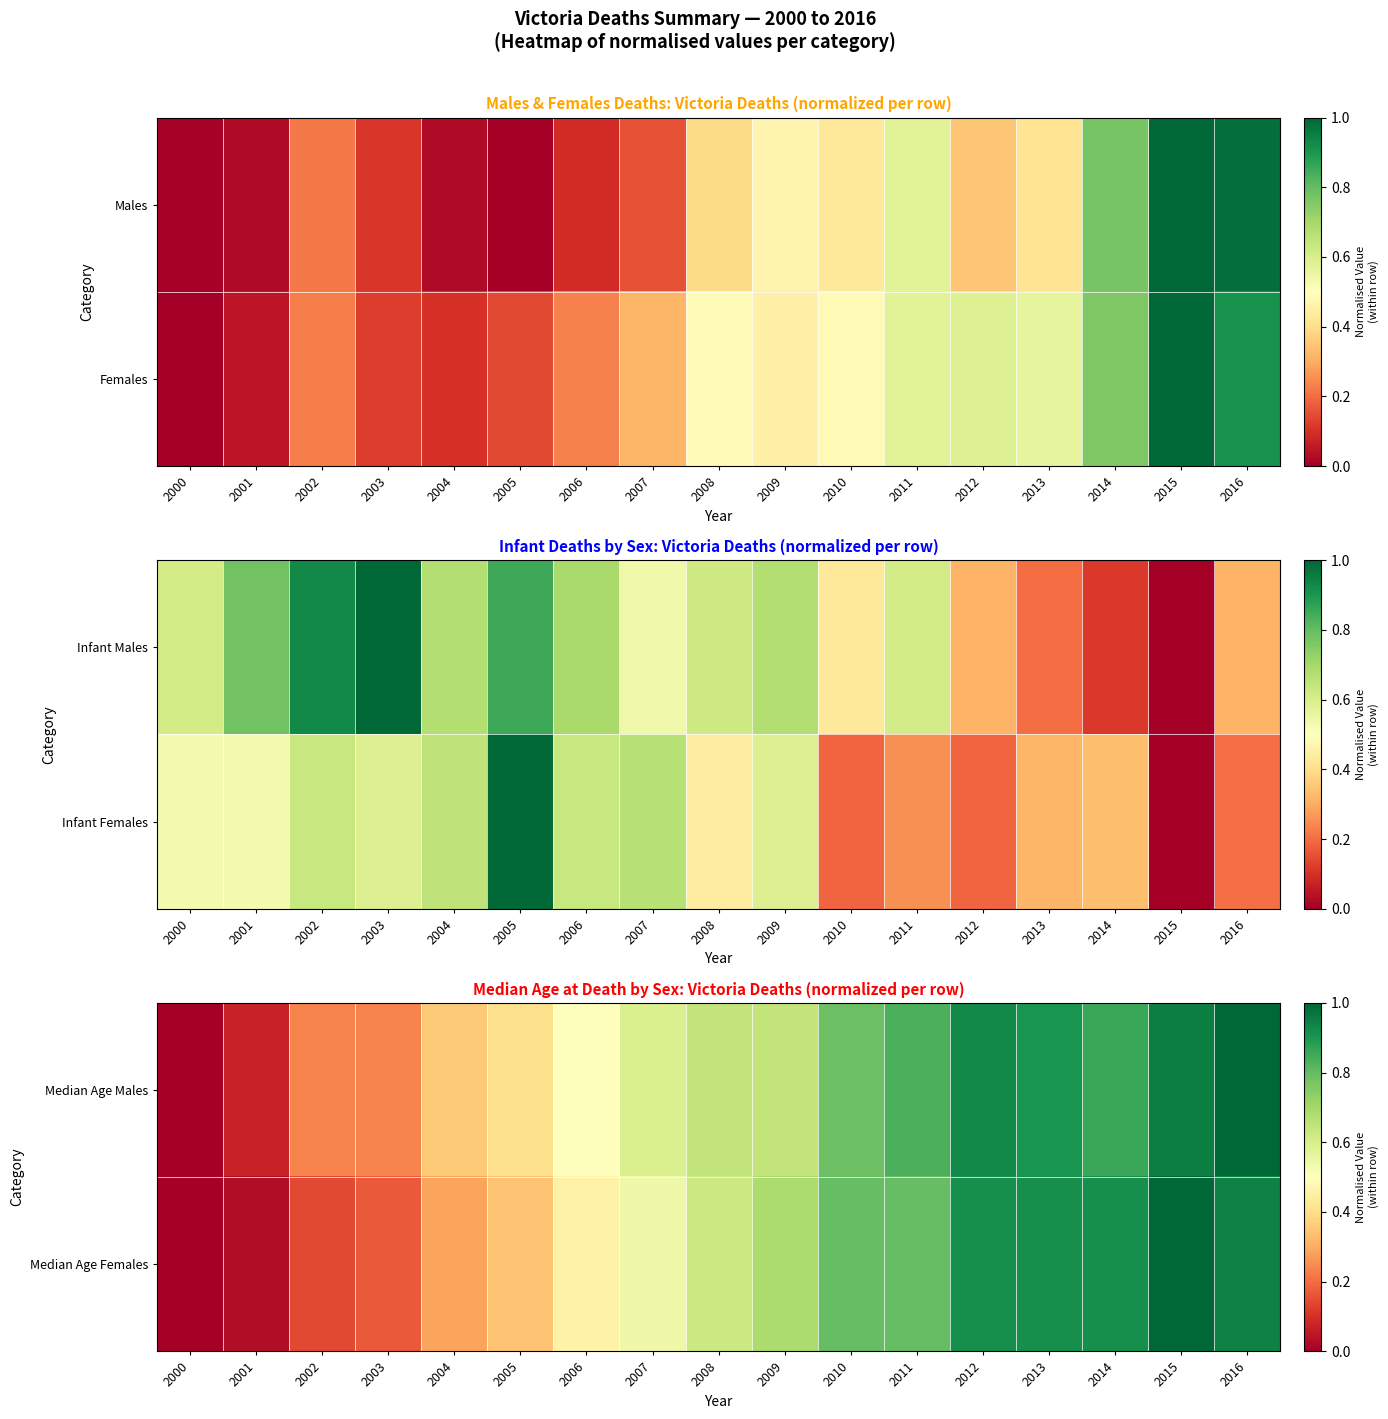

At 2001, list the series in order from smallest to largest.

Median Age Females, Median Age Males